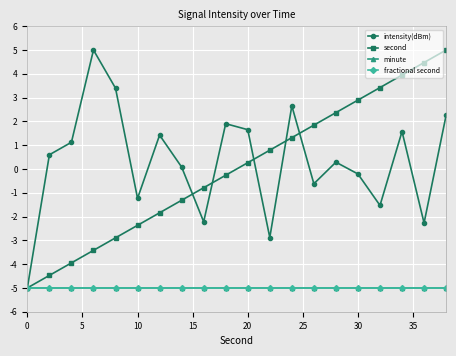

What is the smallest value displayed?

-5.0